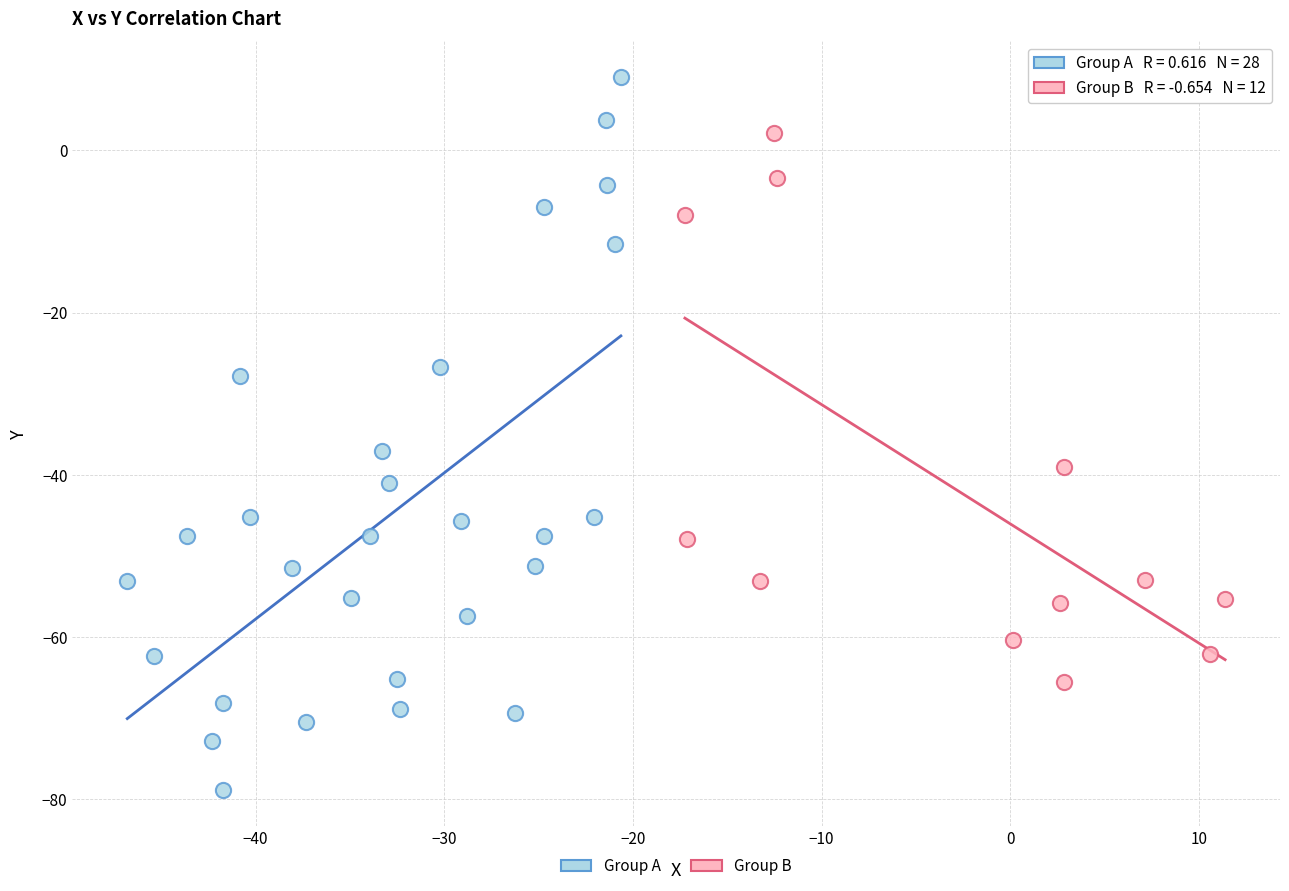

Which series contains the highest Y value?

Group A